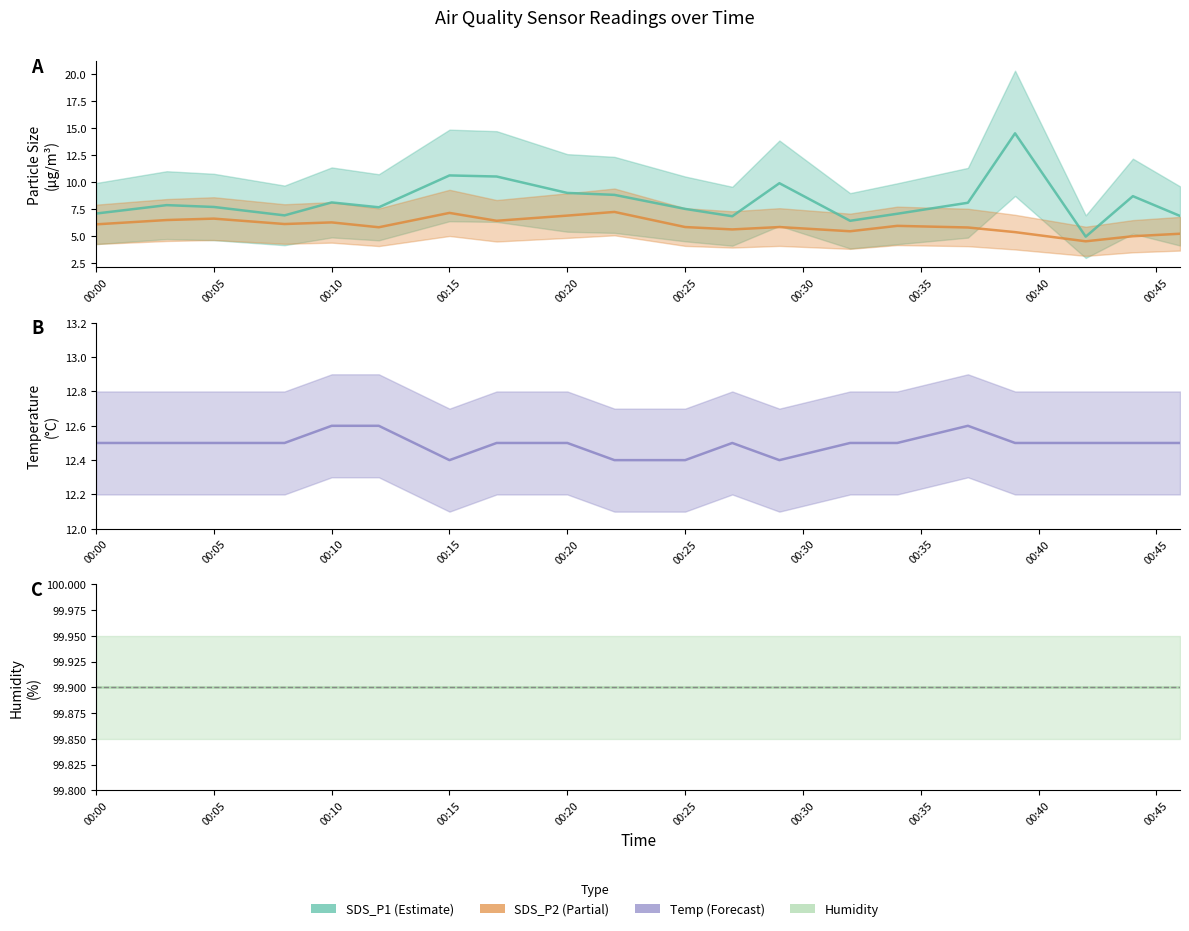

Between 2022/01/01 00:42 and 2022/01/01 00:32, which is larger?

2022/01/01 00:32